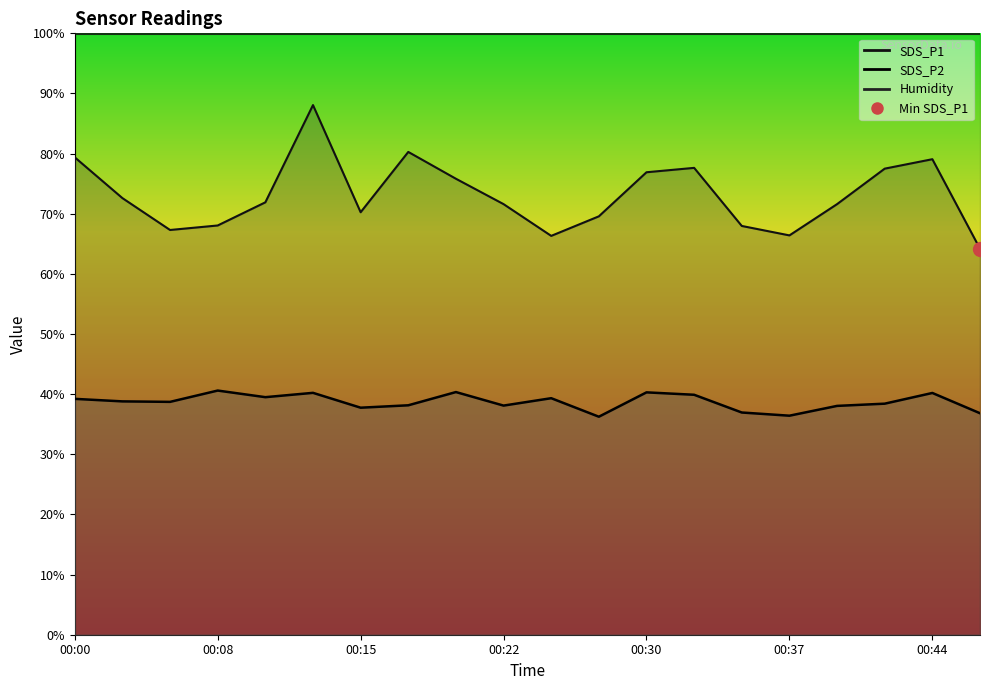

Reading left to right, what are all the values shown in this chart?

SDS_P1: 00:00=79.4	00:03=72.6	00:05=67.3	00:08=68.0	00:10=71.9	00:12=88.1	00:15=70.2	00:17=80.3	00:20=75.8	00:22=71.6	00:25=66.3	00:27=69.6	00:30=76.9	00:32=77.6	00:34=68.0	00:37=66.4	00:39=71.6	00:42=77.5	00:44=79.1	00:47=64.2
SDS_P2: 00:00=39.2	00:03=38.8	00:05=38.7	00:08=40.6	00:10=39.5	00:12=40.2	00:15=37.8	00:17=38.1	00:20=40.4	00:22=38.1	00:25=39.3	00:27=36.2	00:30=40.3	00:32=39.9	00:34=37.0	00:37=36.4	00:39=38.0	00:42=38.4	00:44=40.2	00:47=36.8